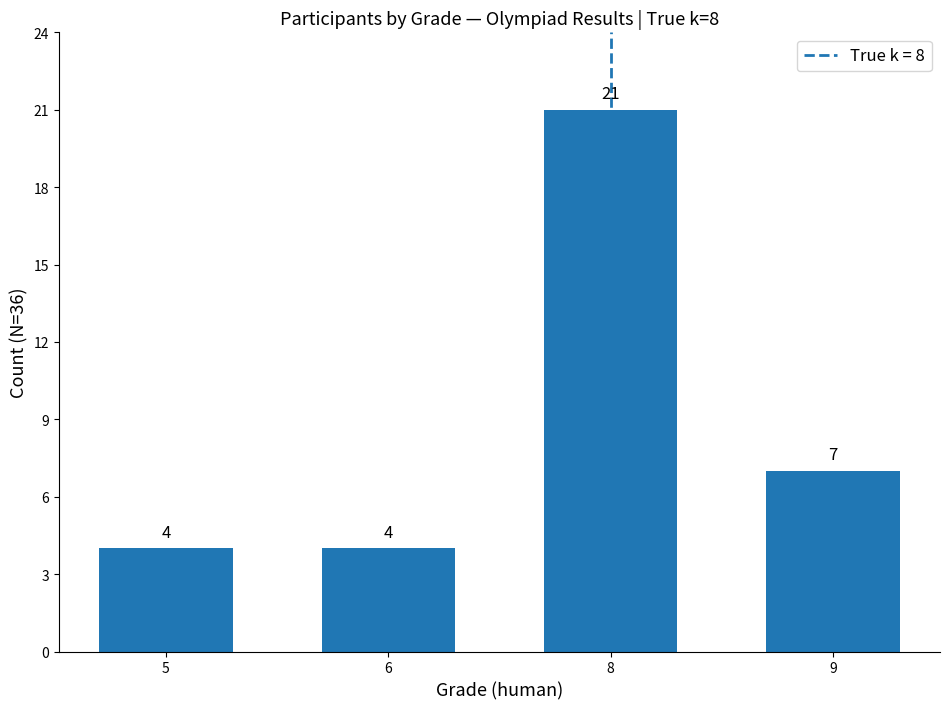

Between 9 and 8, which is larger?

8